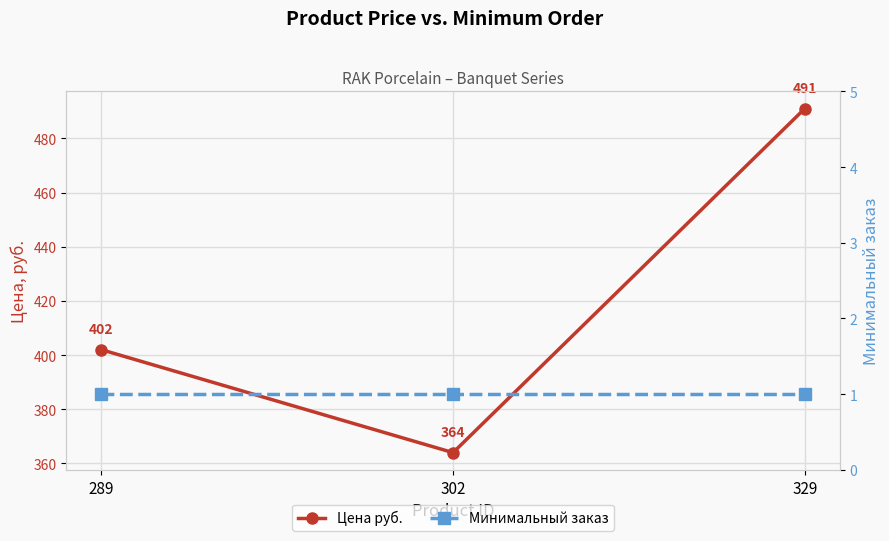

How many categories are shown in the chart?

3